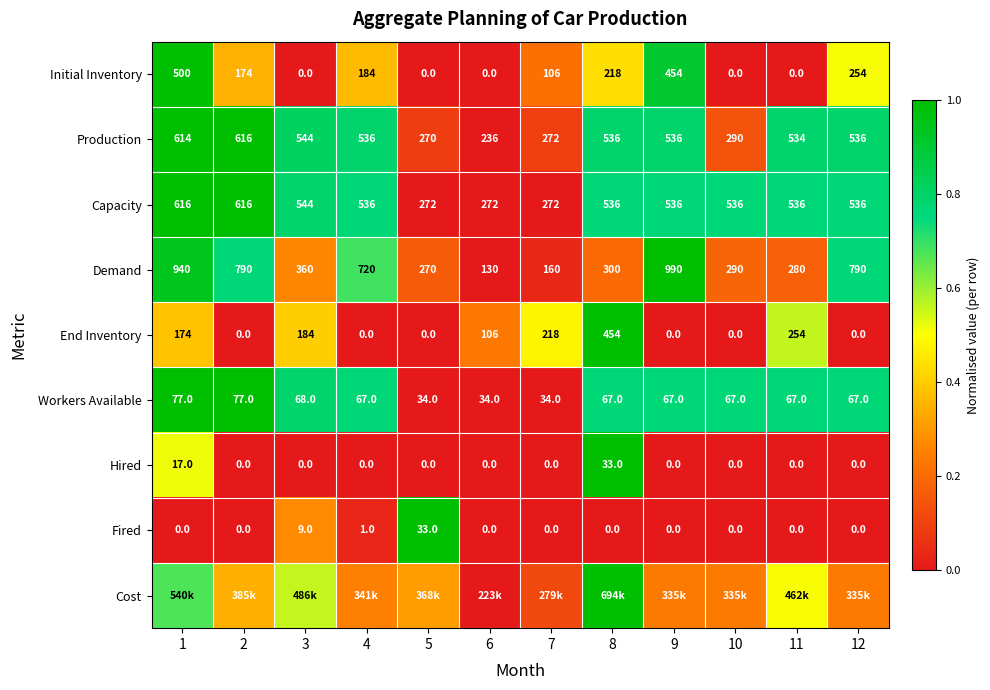

Is the value of Capacity at 9 greater than the value of Fired at 8?

Yes